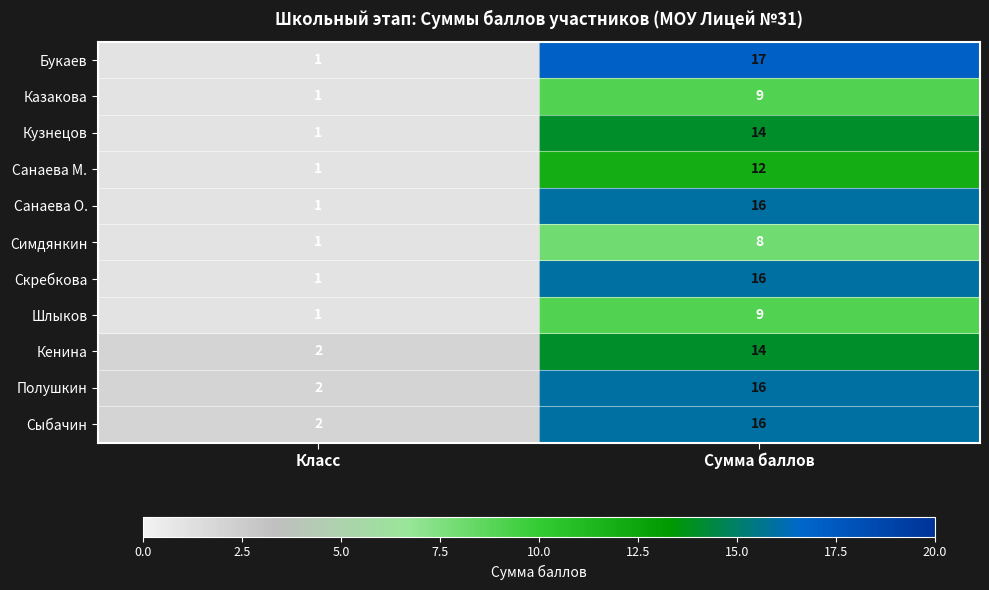

Between Класс and Сумма баллов, which series saw the biggest shift?

Букаев